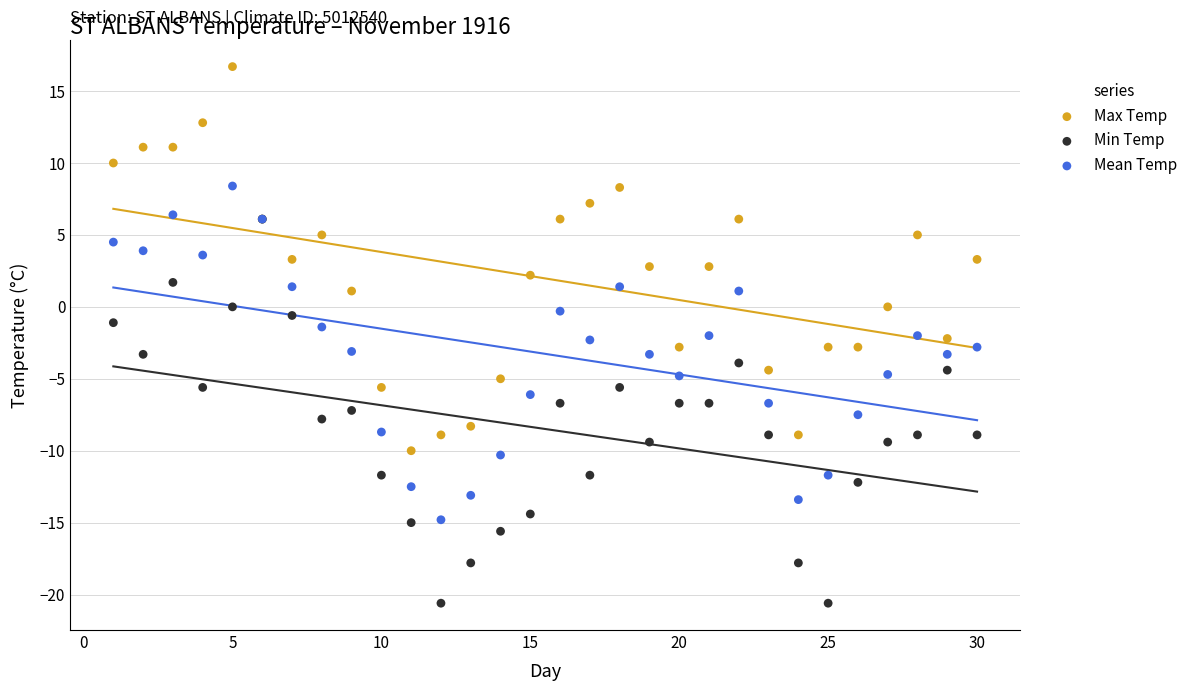

Which series reaches the minimum Y coordinate?

Min Temp